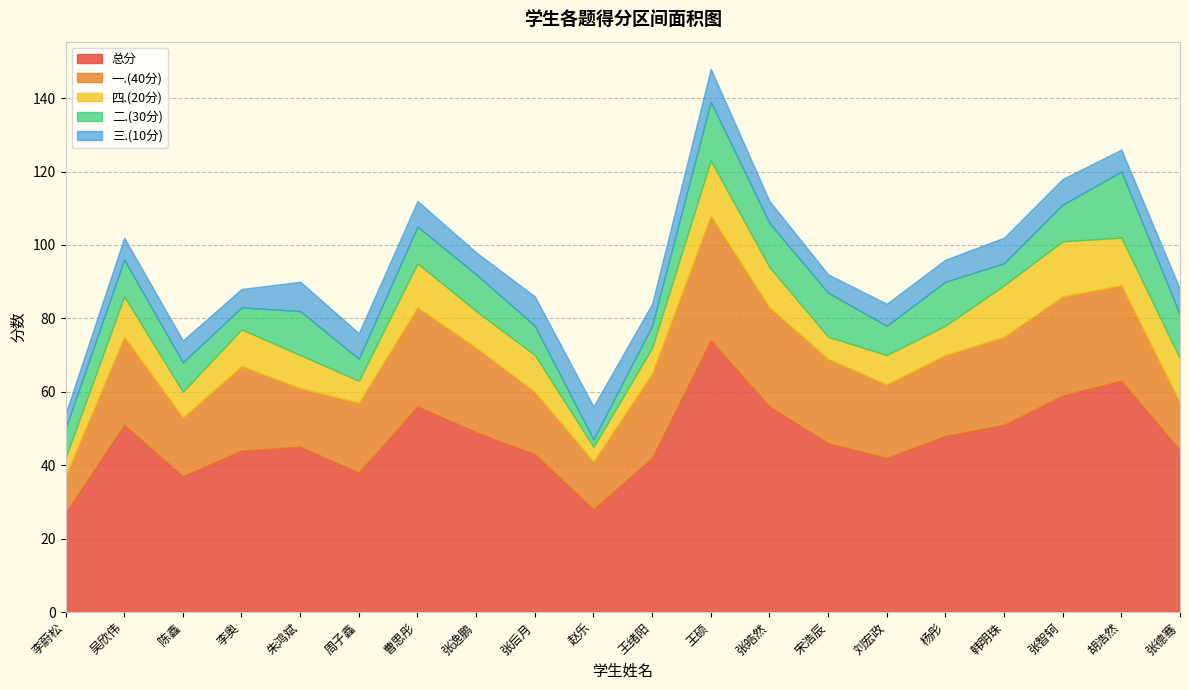

List the labels in order of 一.(40分) value, smallest first.

李蔚松, 赵乐, 张德骞, 陈鑫, 朱鸿斌, 张后月, 周子鑫, 刘宏政, 杨彤, 李奥, 张逸鹏, 王绪阳, 宋浩辰, 吴欣伟, 韩明珠, 胡浩然, 曹思彤, 张皓然, 张智轲, 王硕